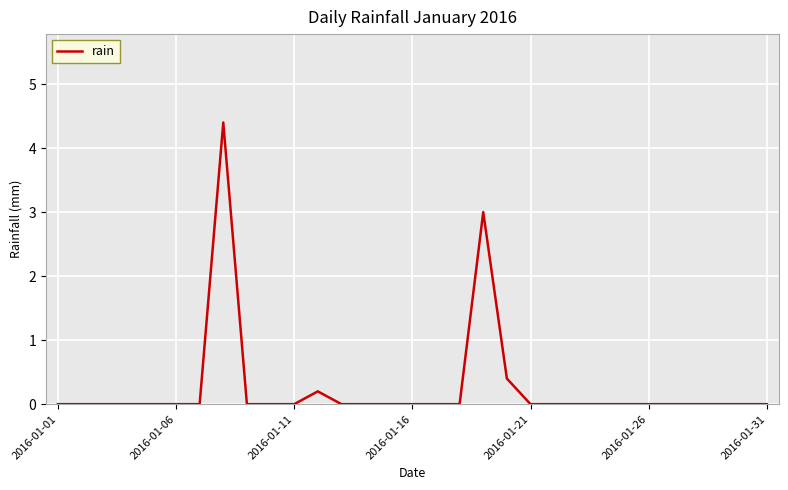

What is the difference between the maximum and minimum values?

4.4